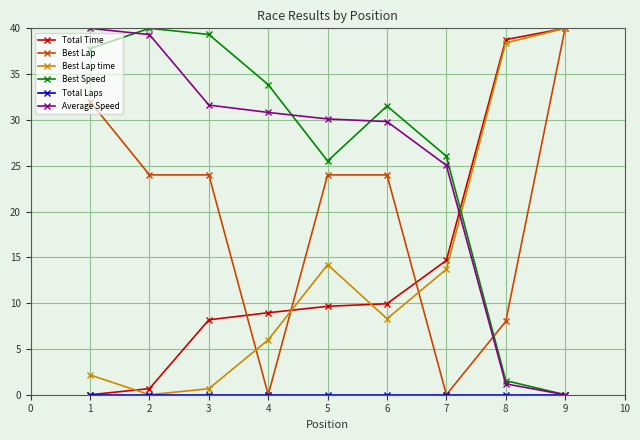

How many intersections are there between Best Lap and Average Speed?

1